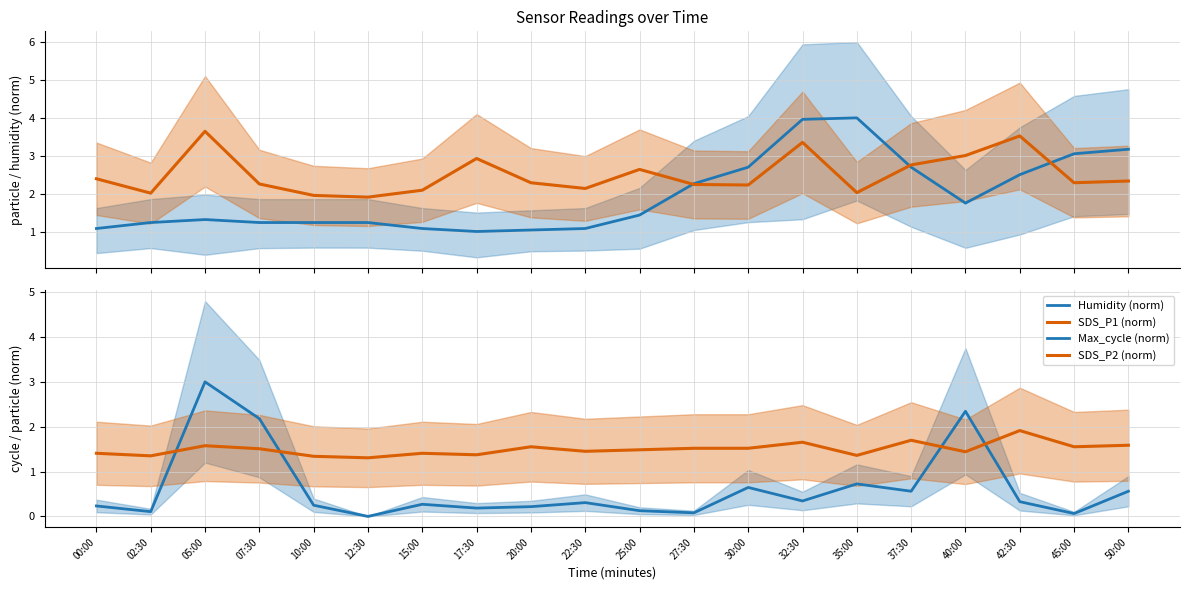

Is the value of Humidity (norm) at 50:00 greater than the value of SDS_P2 (norm) at 35:00?

Yes